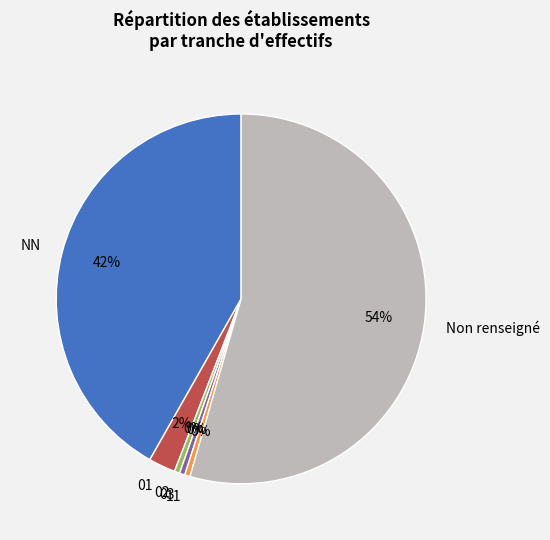

Does NN account for over 50% of the chart?

No